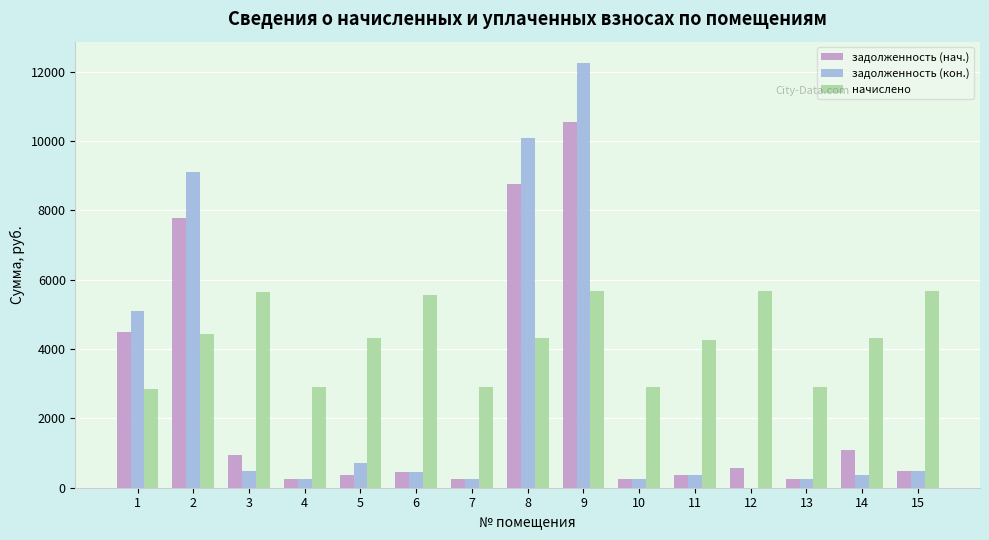

Which series has the largest total across all categories?

начислено